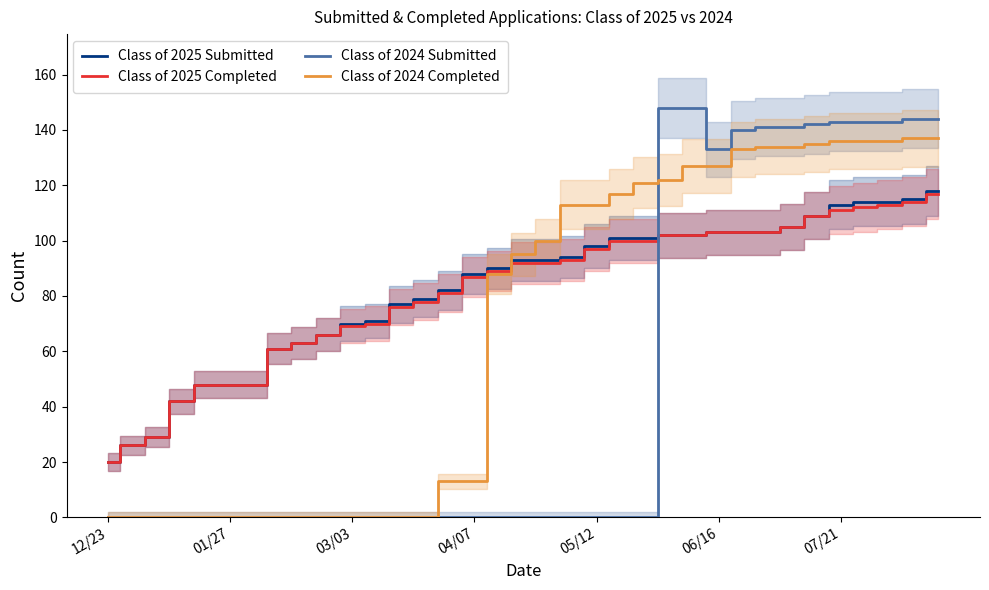

Where is Class of 2024 Submitted nearest to the value 74?

06/16